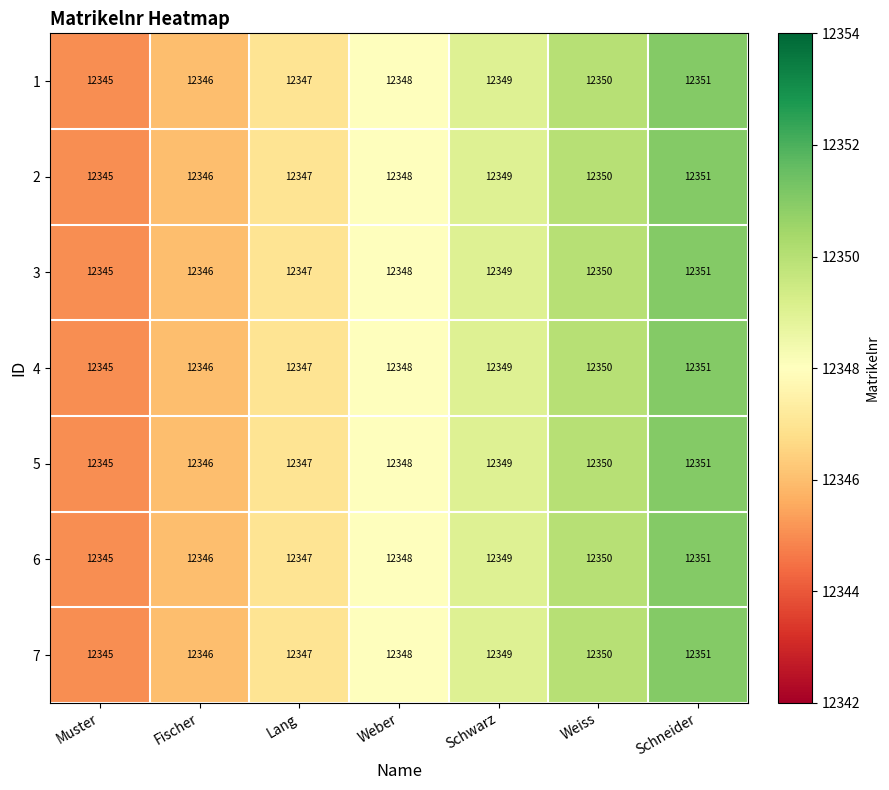

The 6 series shows 12351 at Schneider. True or false?

True